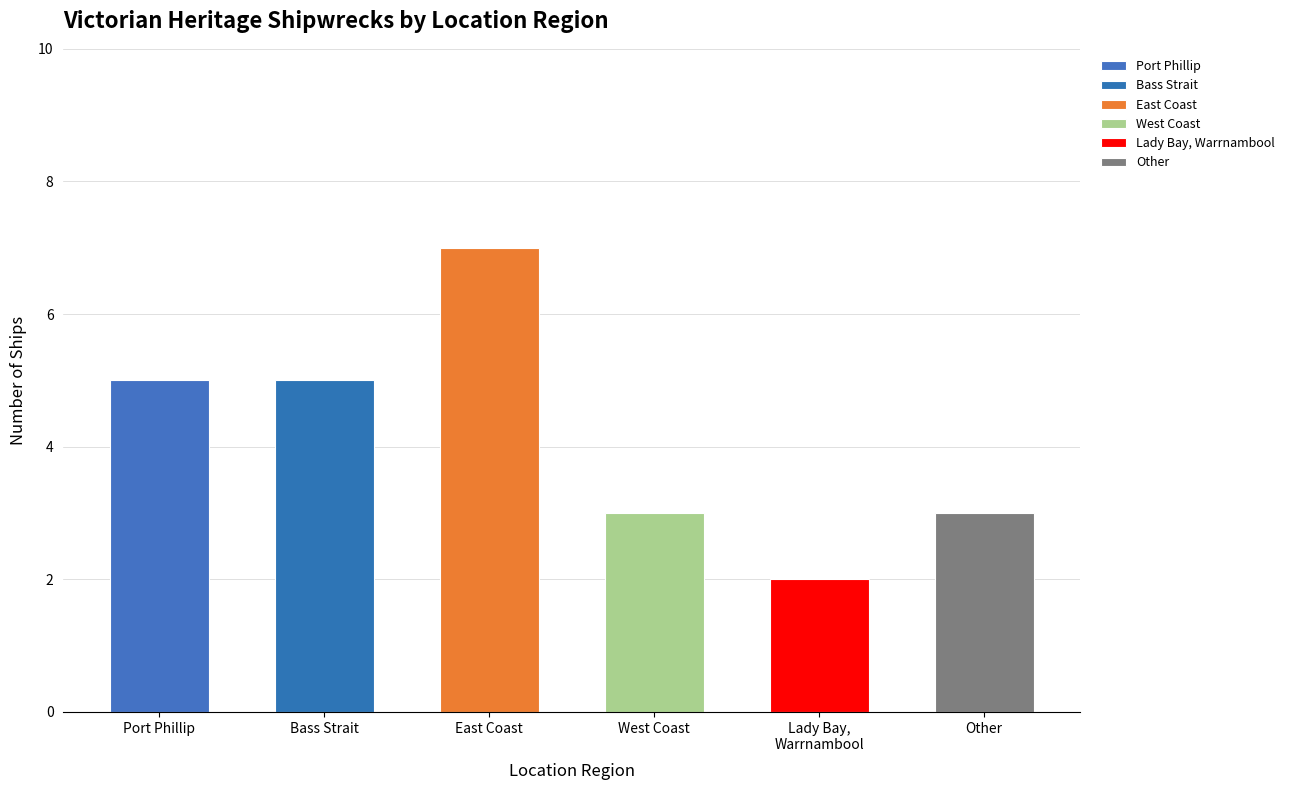

Are the bars grouped side by side (vs. stacked)?

No